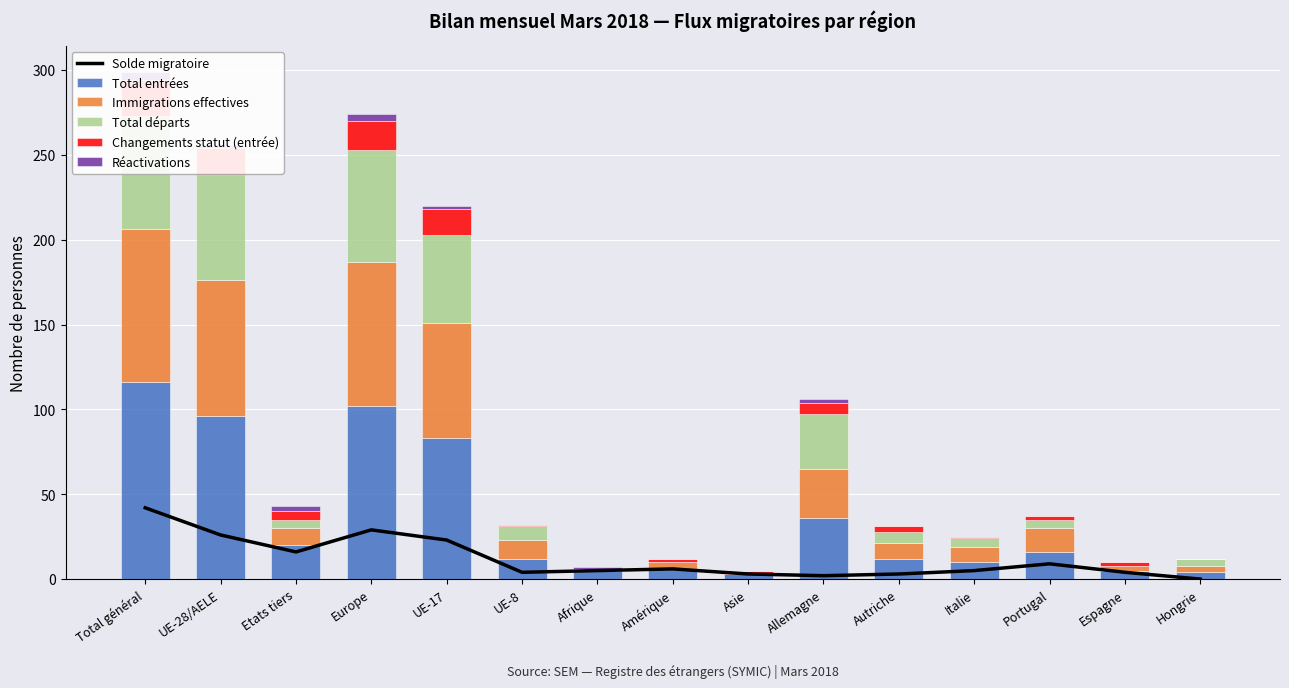

What is the sum of all Immigrations effectives values?

417